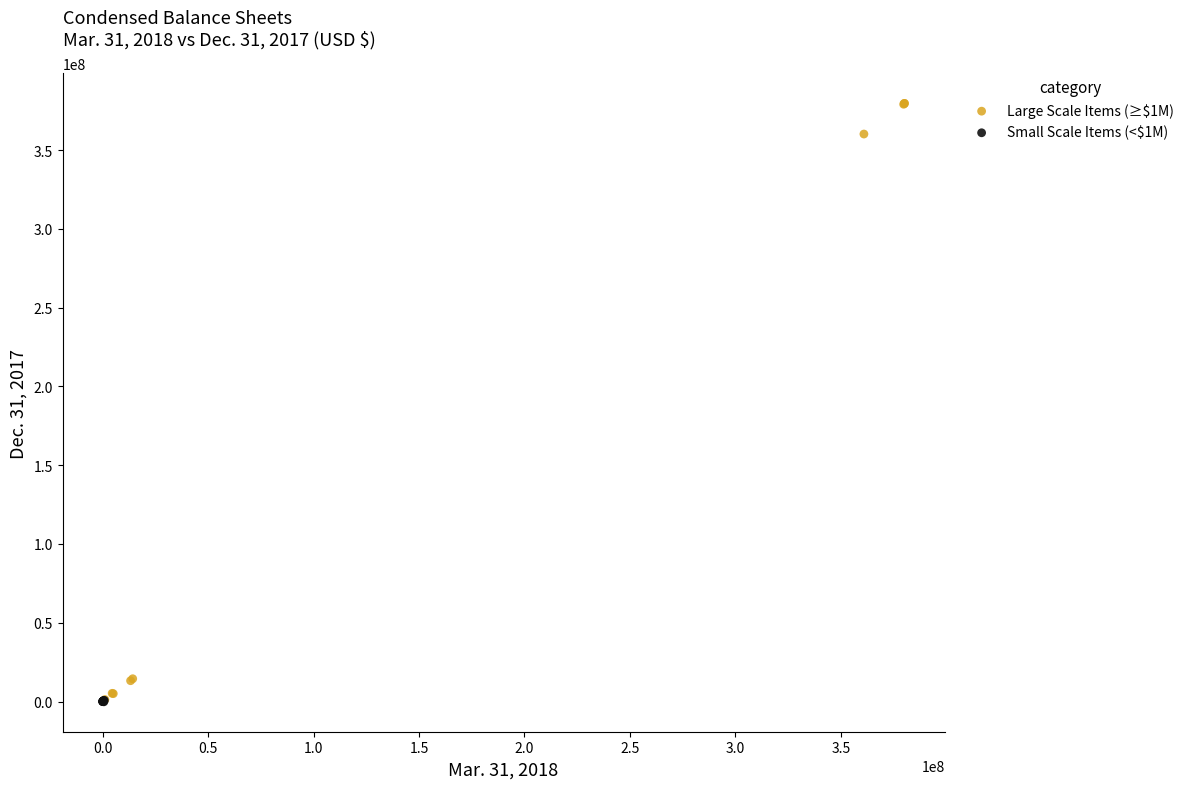

Which series reaches the maximum Y coordinate?

Large Scale Items (≥$1M)